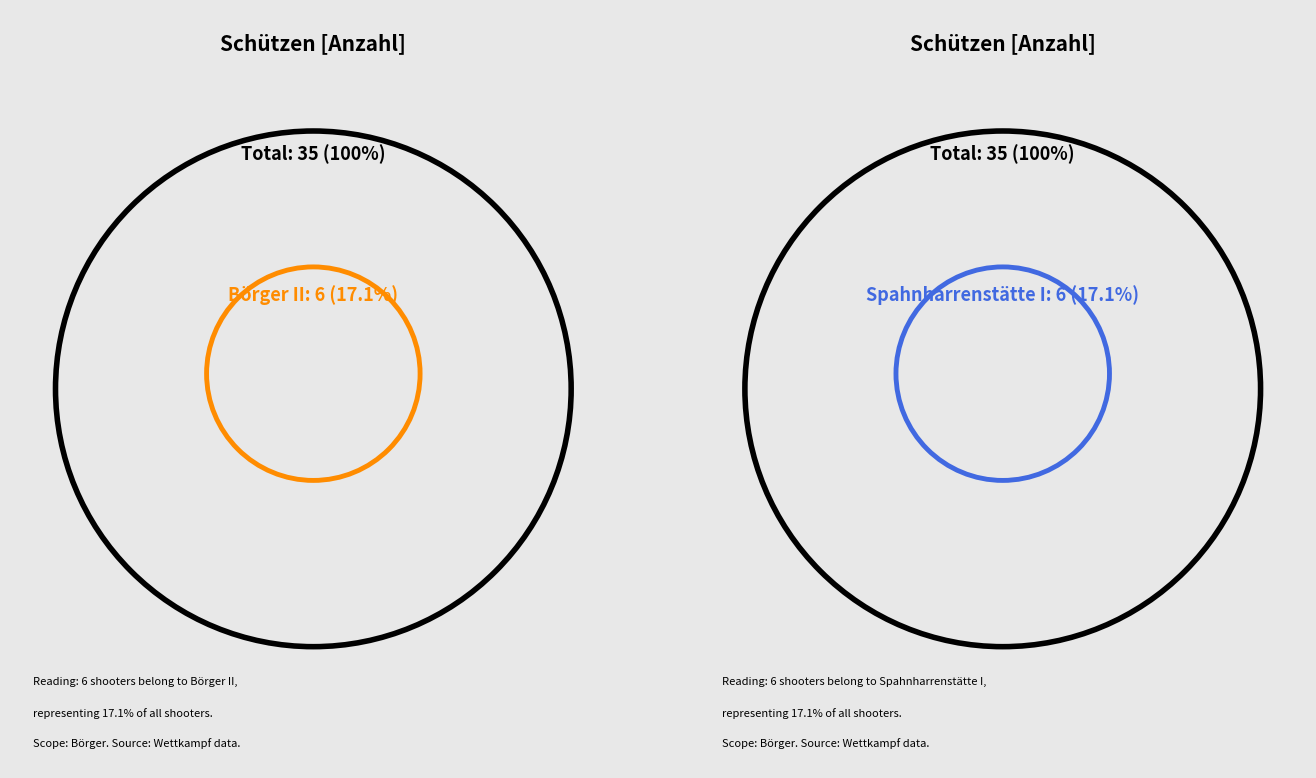

Is Börger II the majority of the pie?

No